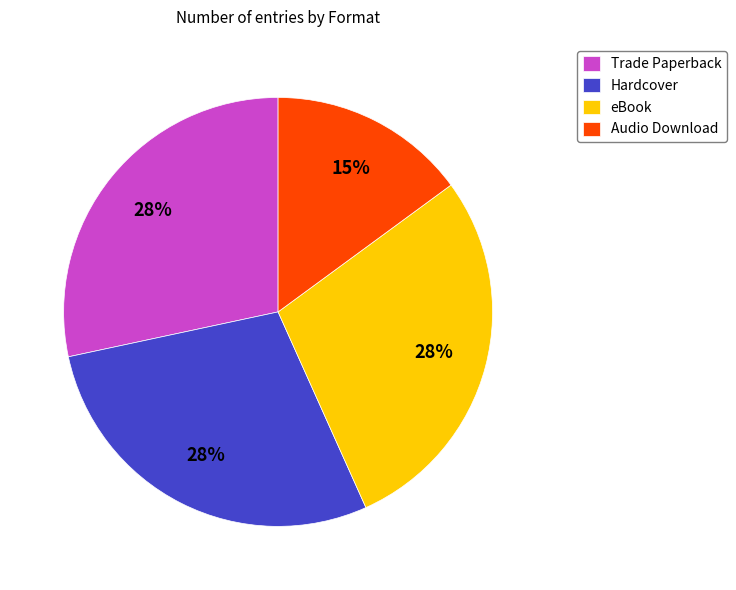

Approximately how many times larger is the value at Hardcover compared to Audio Download?

1.9